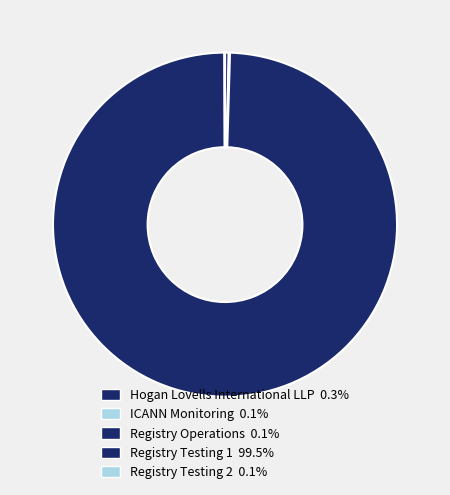

How many segments does this pie chart have?

5